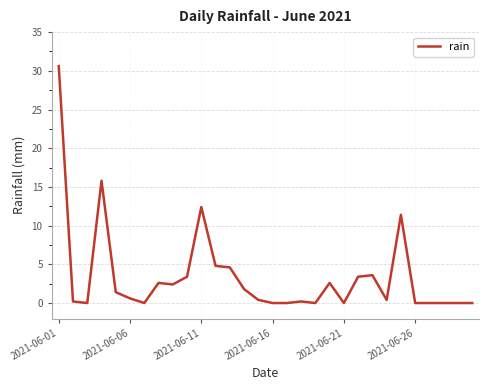

Is this an area chart (filled region under the line)?

No